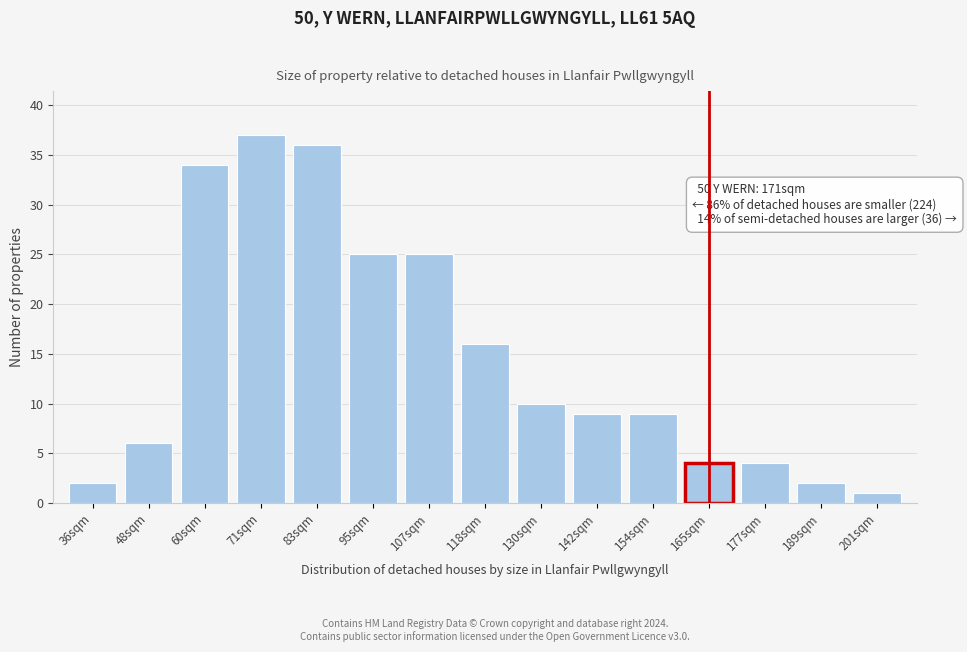

Reading left to right, extract all data points from this chart.

36sqm=2	48sqm=6	60sqm=34	71sqm=37	83sqm=36	95sqm=25	107sqm=25	118sqm=16	130sqm=10	142sqm=9	154sqm=9	165sqm=4	177sqm=4	189sqm=2	201sqm=1